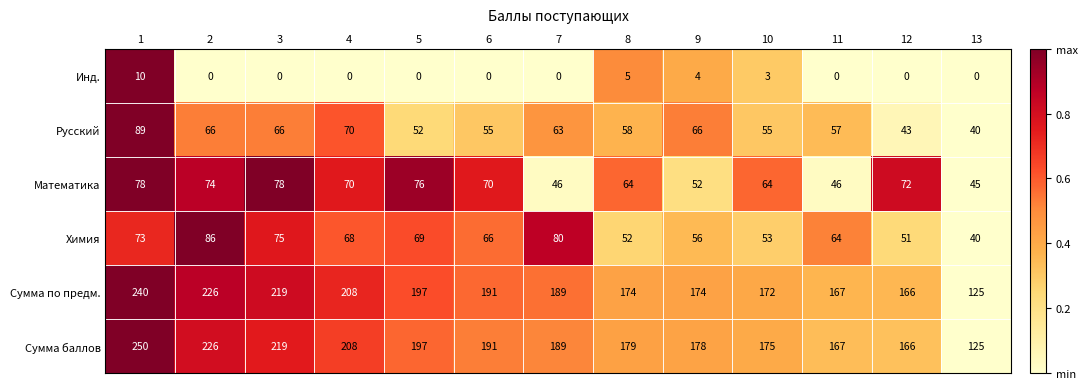

What is the spread (max minus min) of values at 11?

167